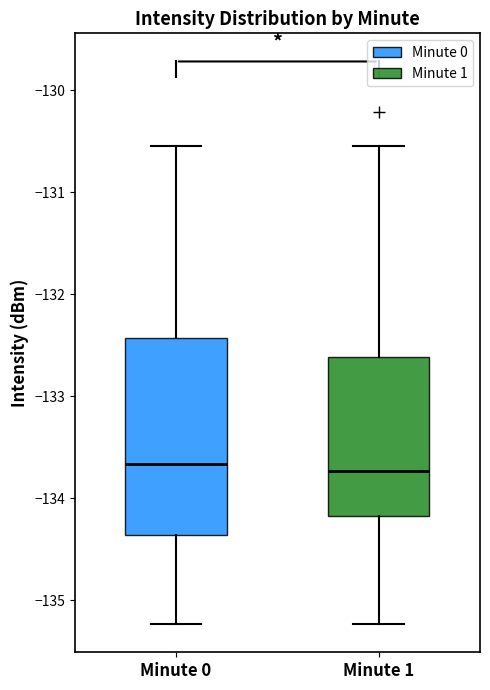

Where is the lower edge of the box for Minute 0 on the y-axis? The values are not printed on the chart, so give them approximately, as read against the axis.

-134.4